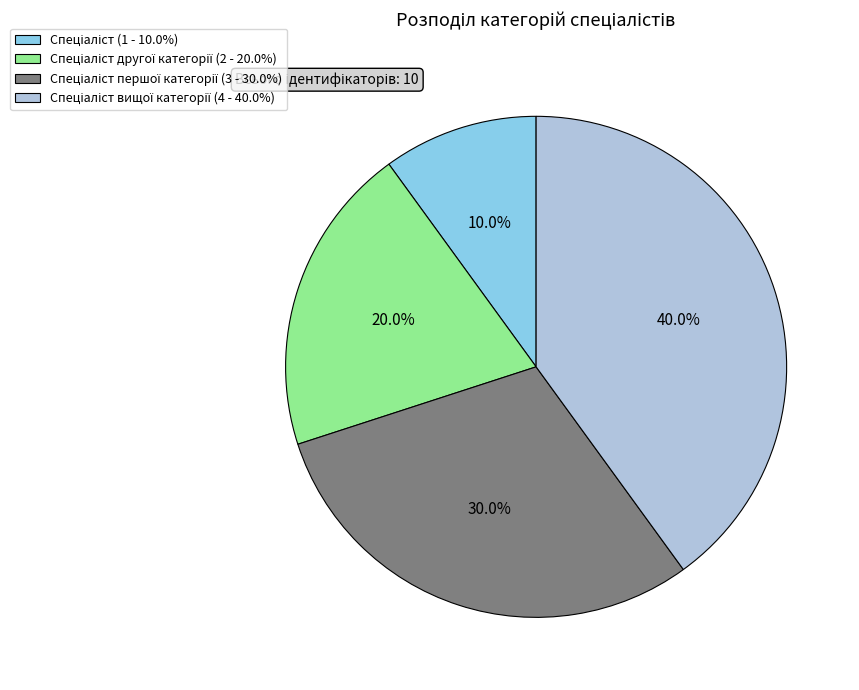

Does any single category account for the majority?

No